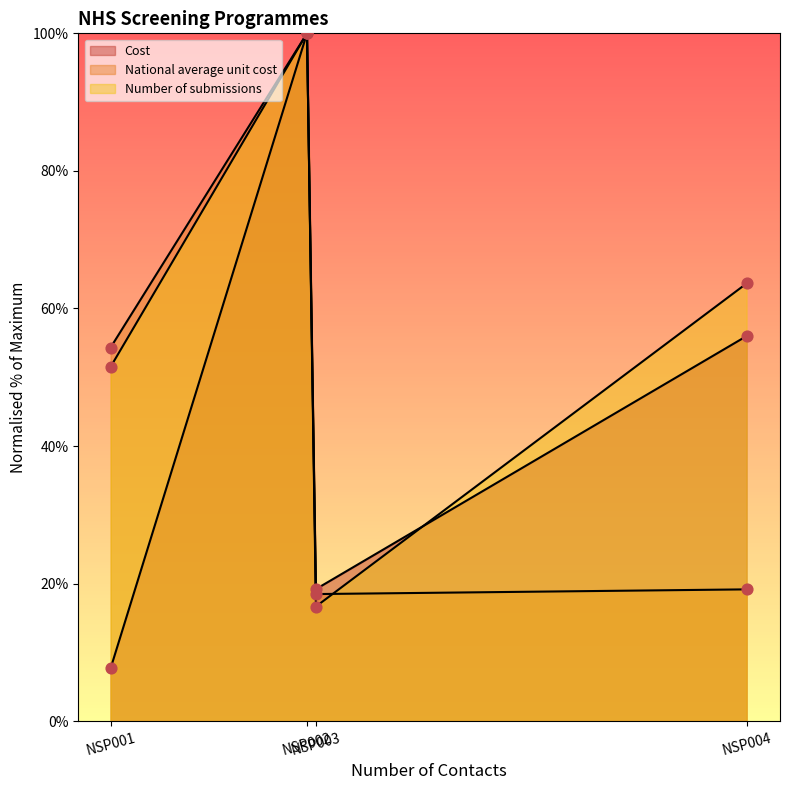

At how many categories does at least one series exceed 16?

4